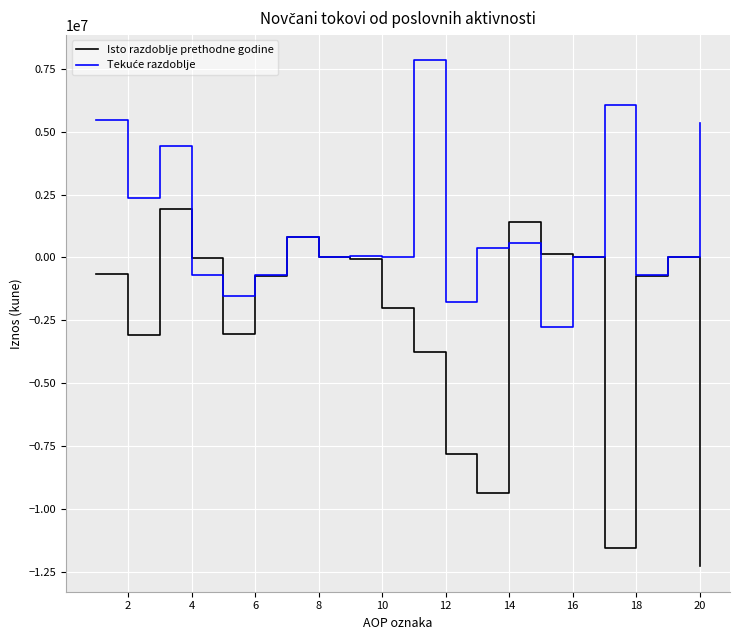

Which series has the largest range (max minus min)?

Isto razdoblje prethodne godine